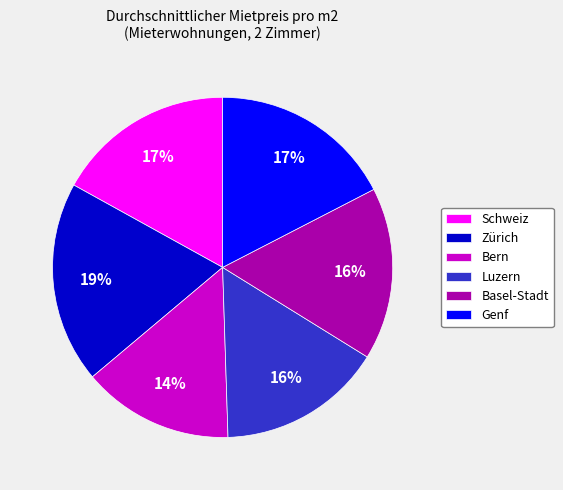

The Bern slice represents 28% of the pie. True or false?

False